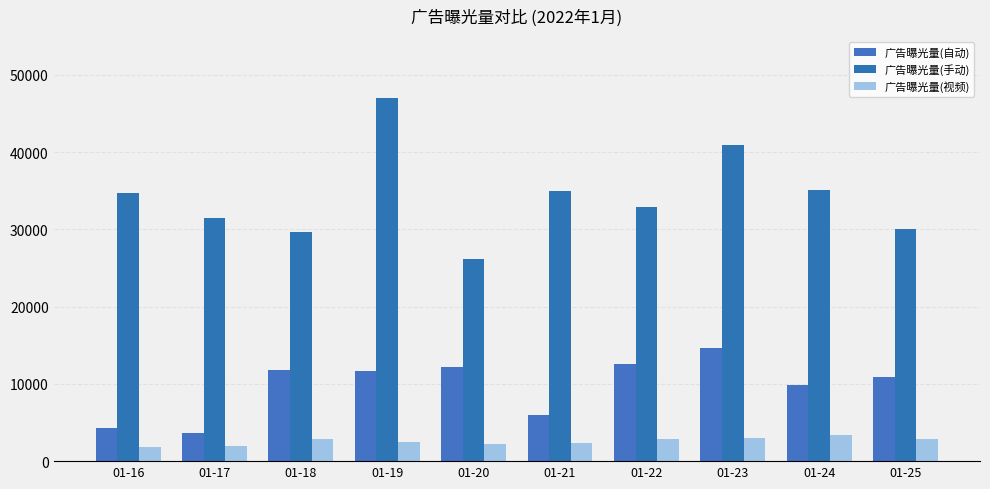

What is the spread (max minus min) of values at 01-18?

26844